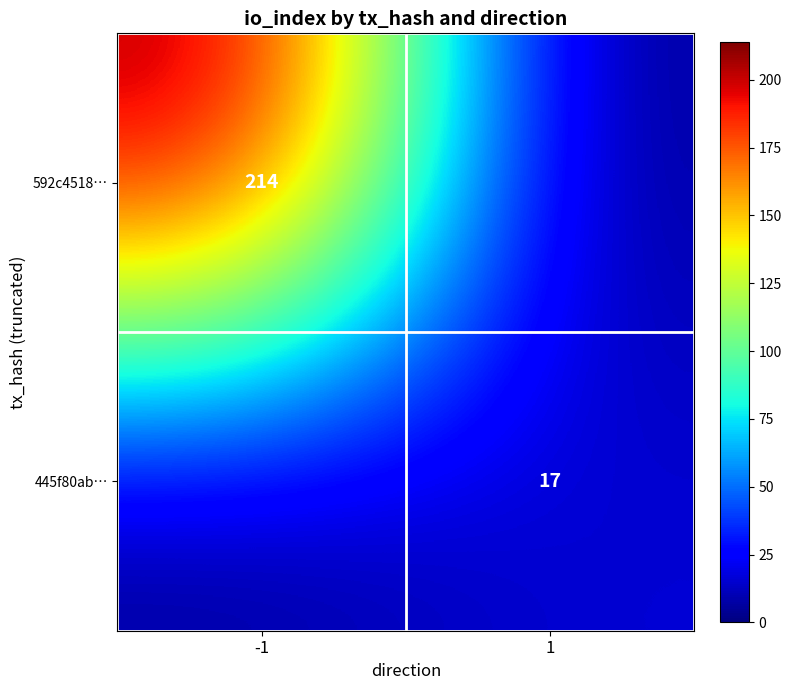

Between 1 and -1, which is larger?

-1